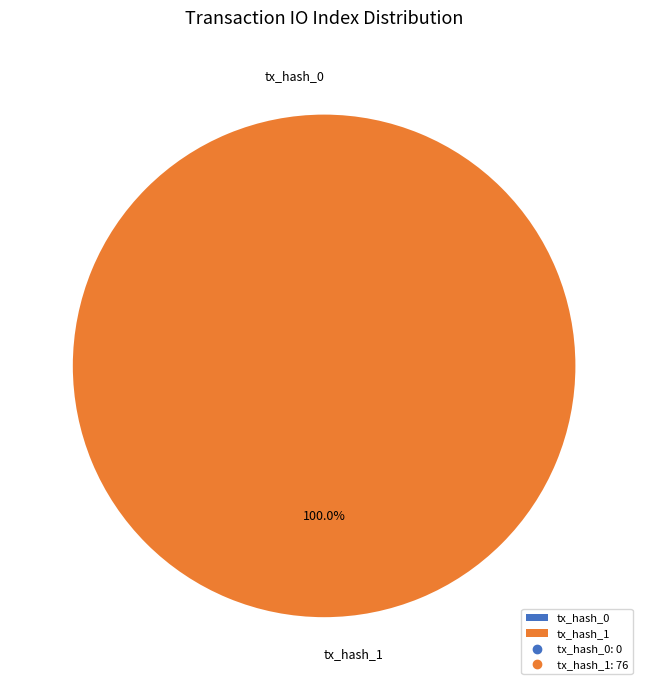

To the nearest percent, what is the average slice percentage?

50%